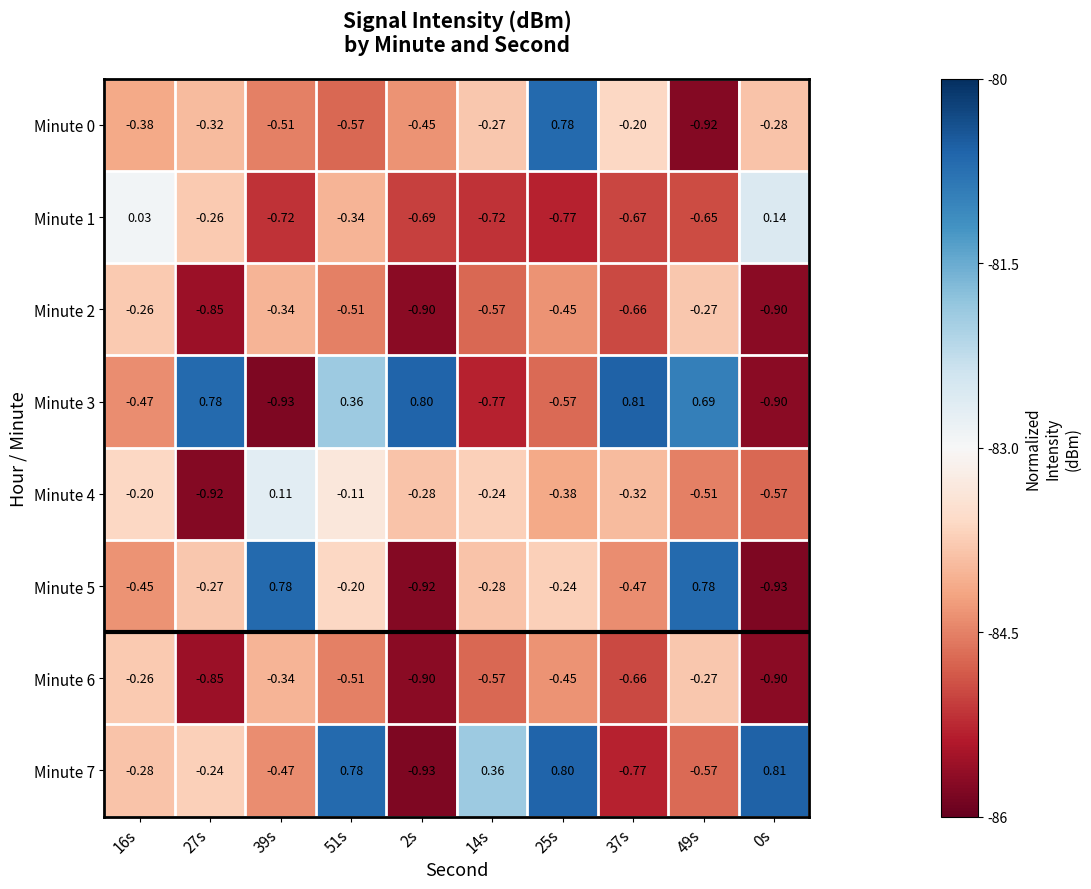

What is the greatest value displayed?

0.8